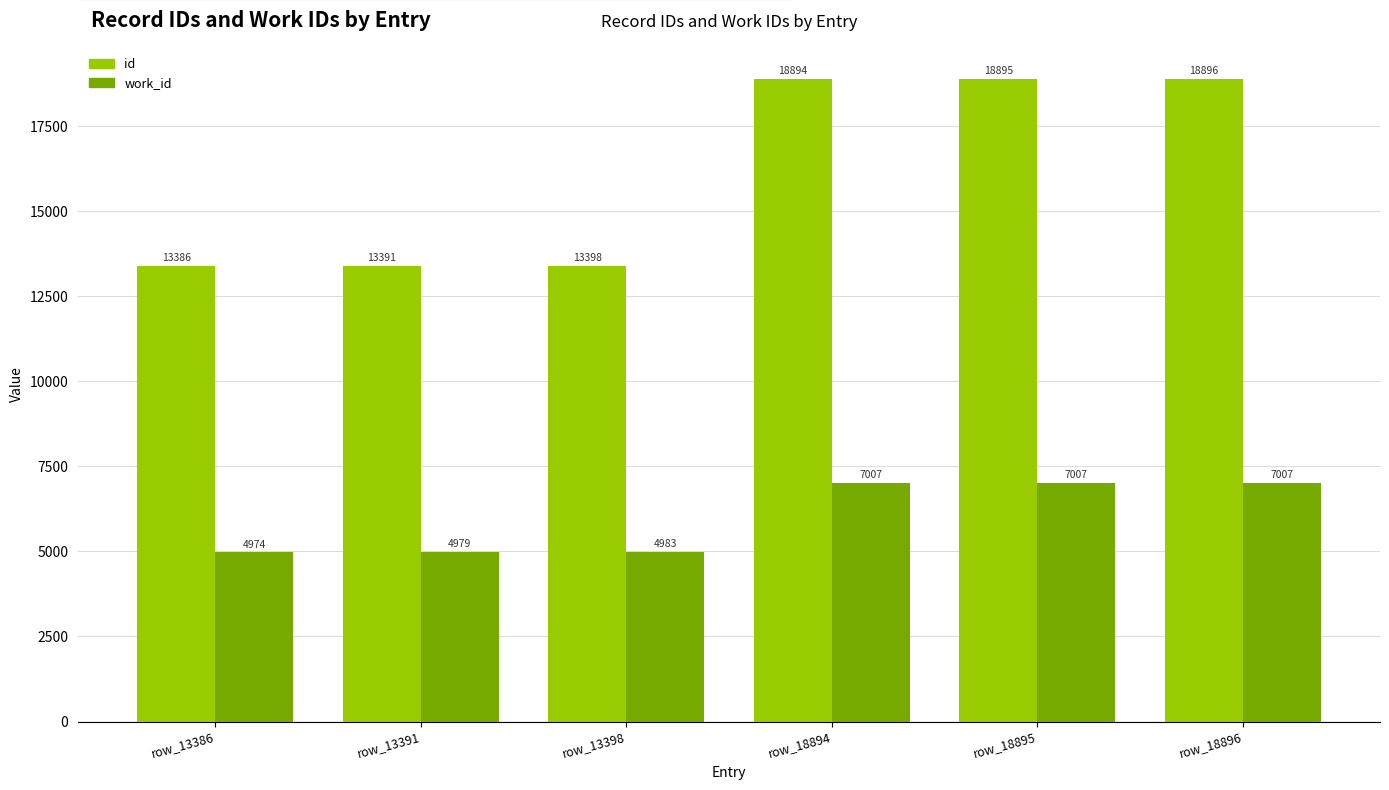

How many series are shown in this chart?

2